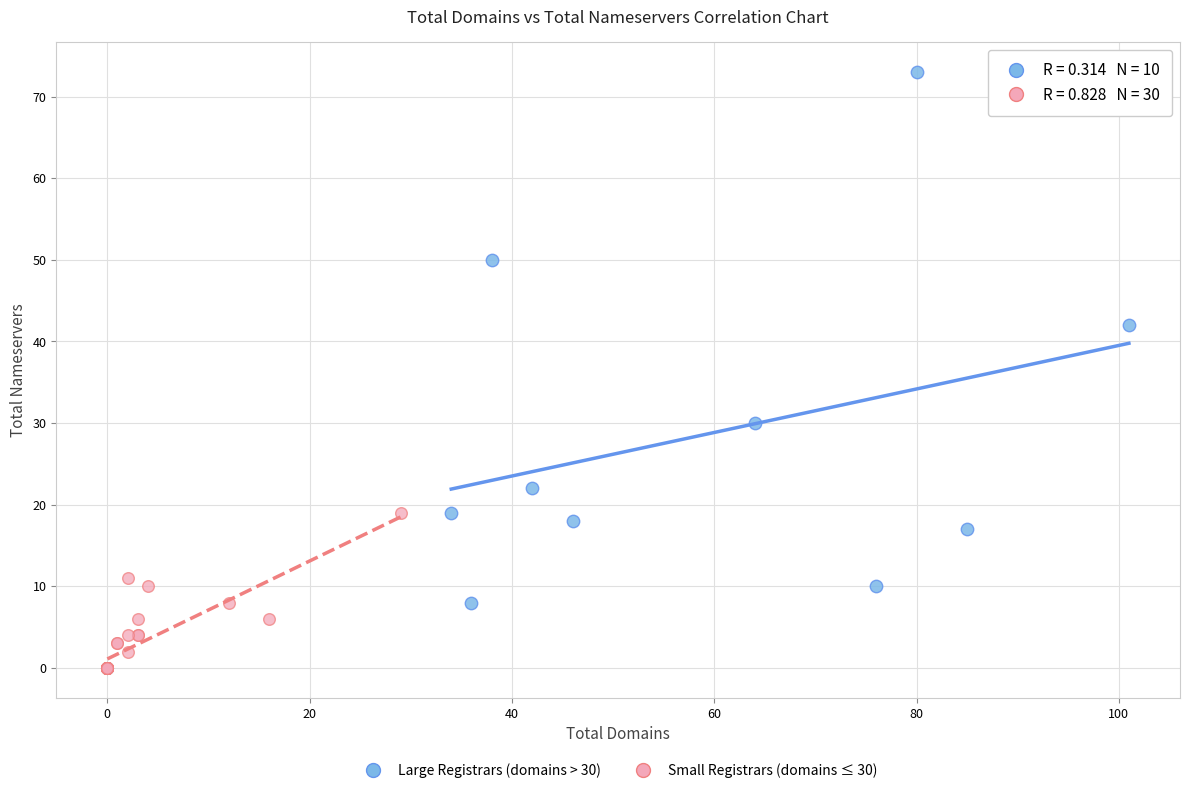

Which series contains the lowest Y value?

Small Registrars (domains ≤ 30)